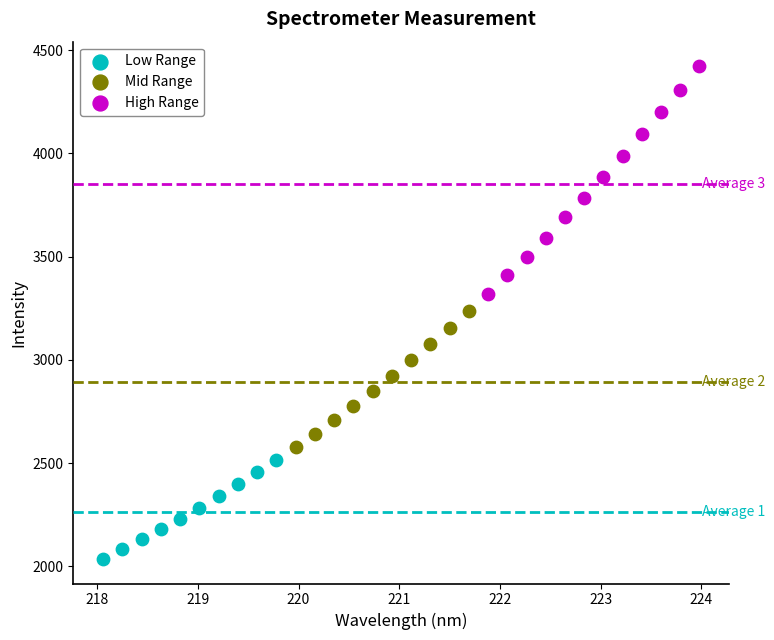

Which series has the largest Y range (max minus min)?

High Range